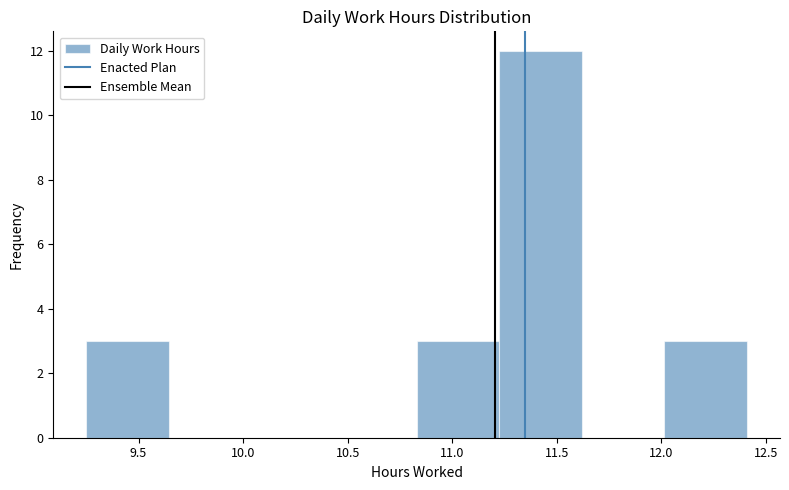

Over which range of the x-axis is the bar tallest?

11.225 to 11.620